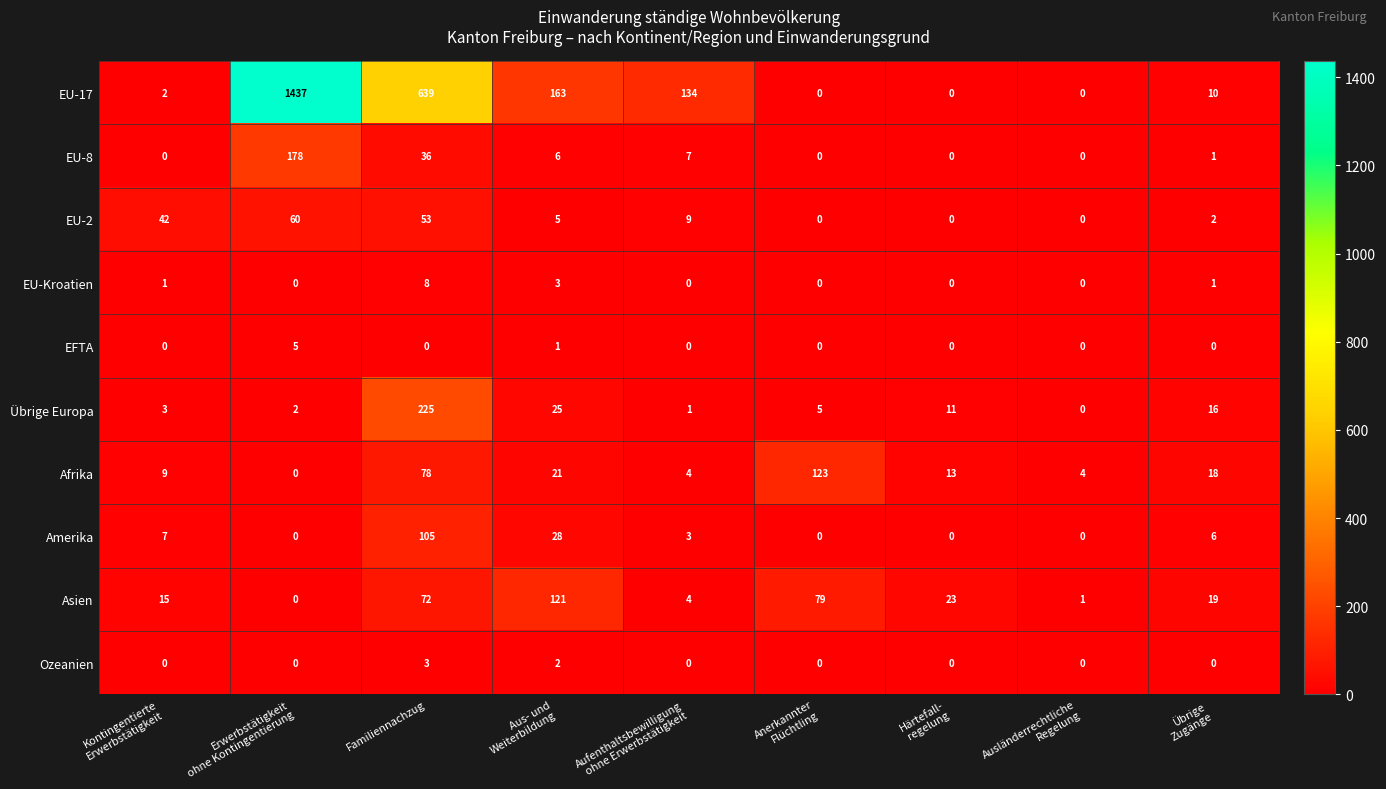

At which label does Übrige Europa first exceed 5?

Familiennachzug